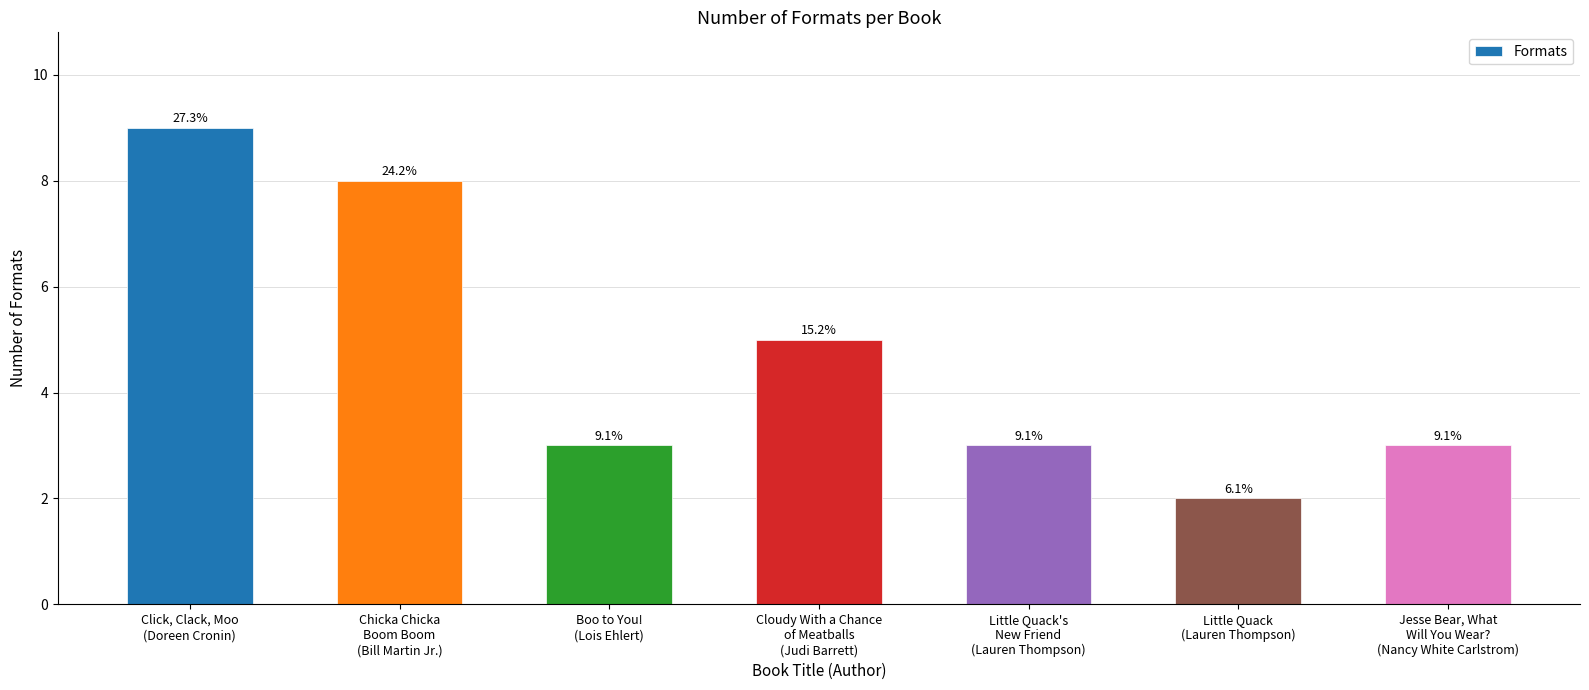

Between Chicka Chicka
Boom Boom
(Bill Martin Jr.) and Cloudy With a Chance
of Meatballs
(Judi Barrett), which is larger?

Chicka Chicka
Boom Boom
(Bill Martin Jr.)